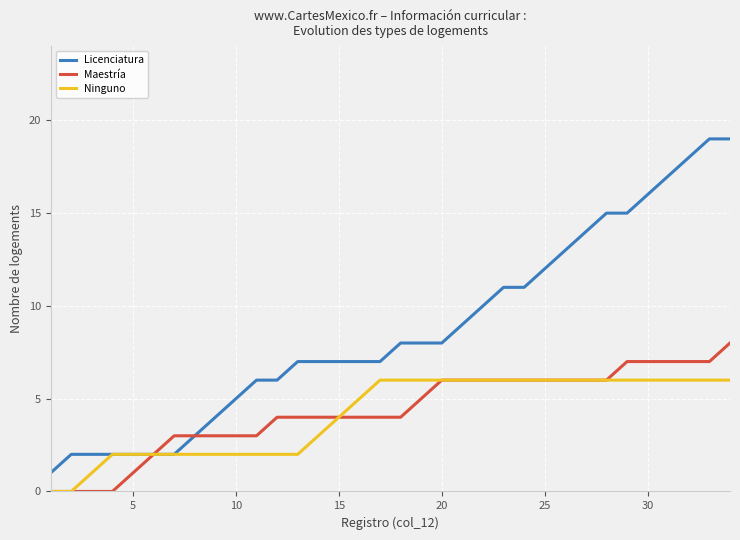

What is the greatest value displayed?

19